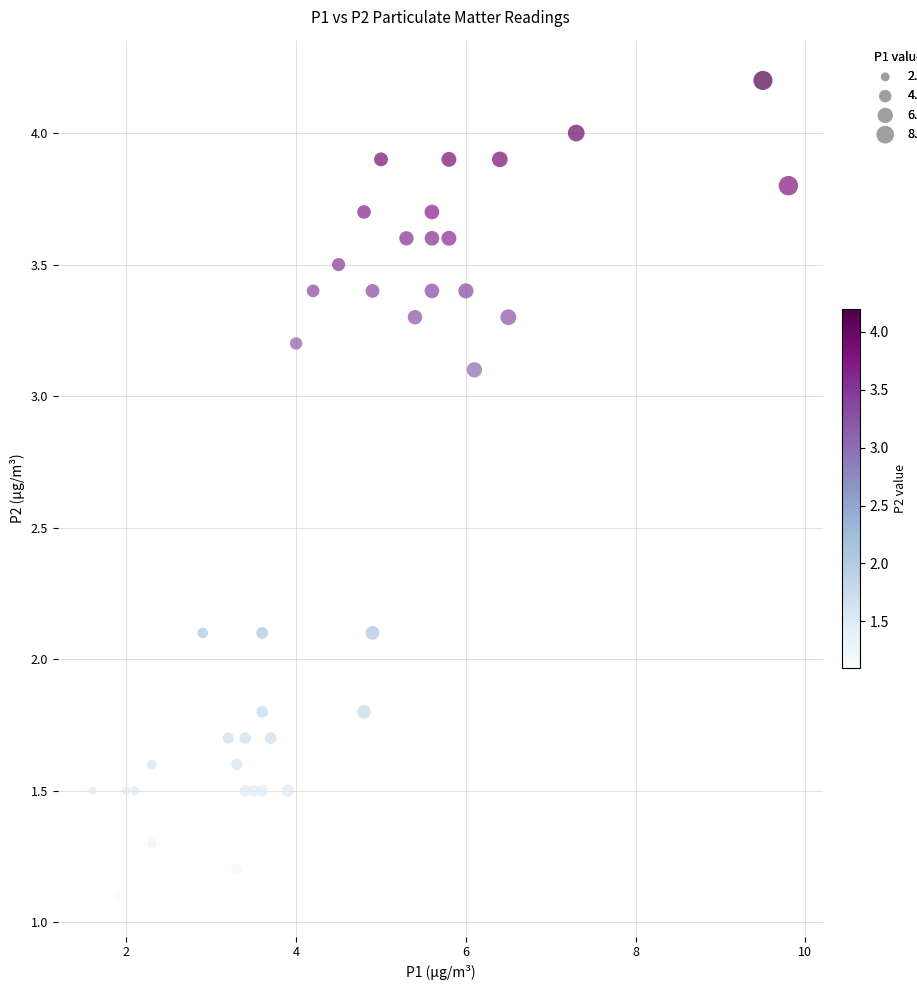

What is the range of Y values (max minus min)?

3.1